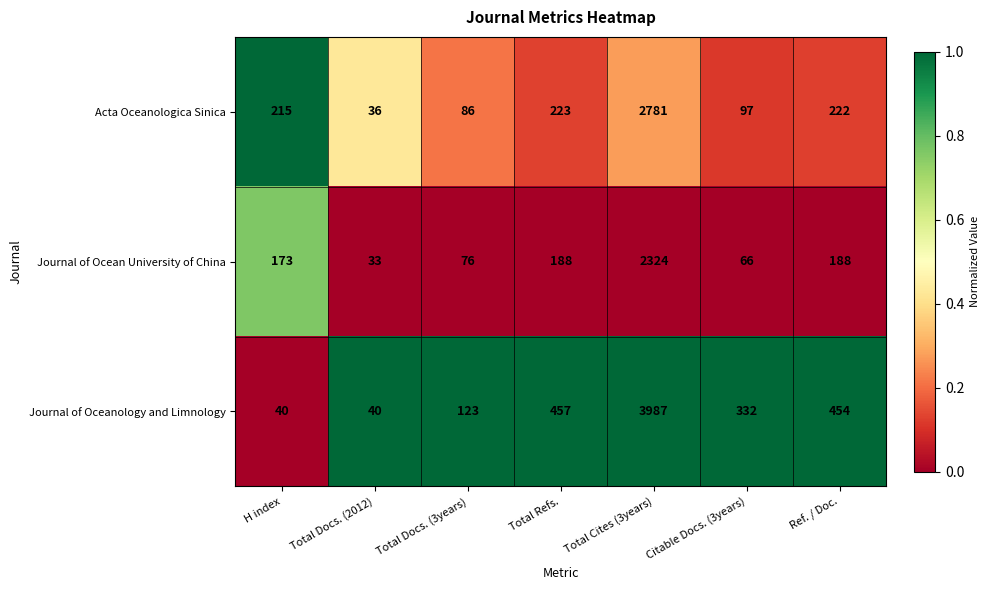

What is the total value across all series at H index?

428